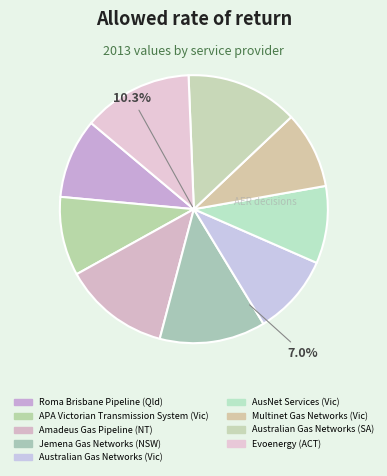

Count the number of slices in the pie.

9